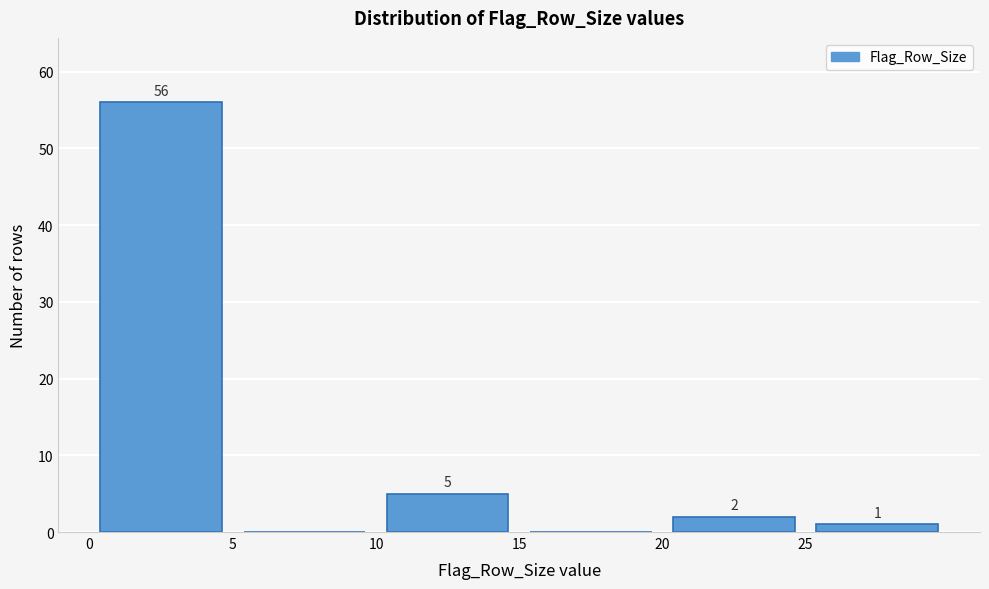

Over which range of the x-axis is the bar tallest?

0 to 5